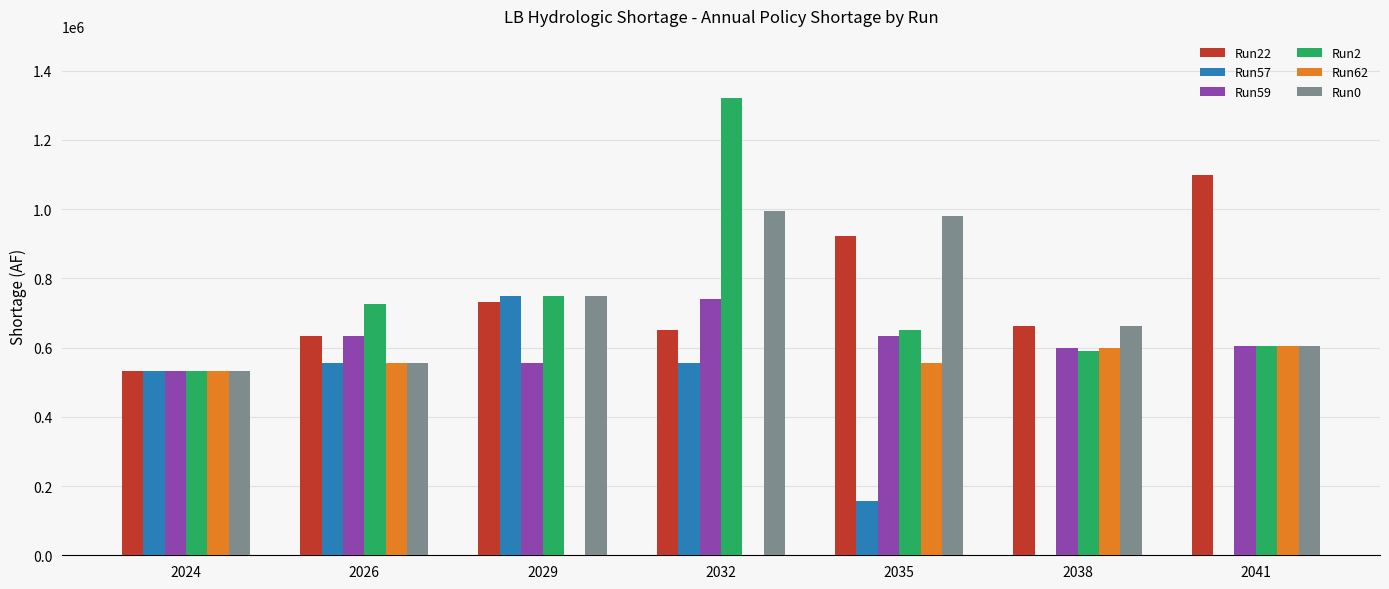

The value of Run57 at 2038 is -225174.8. True or false?

False